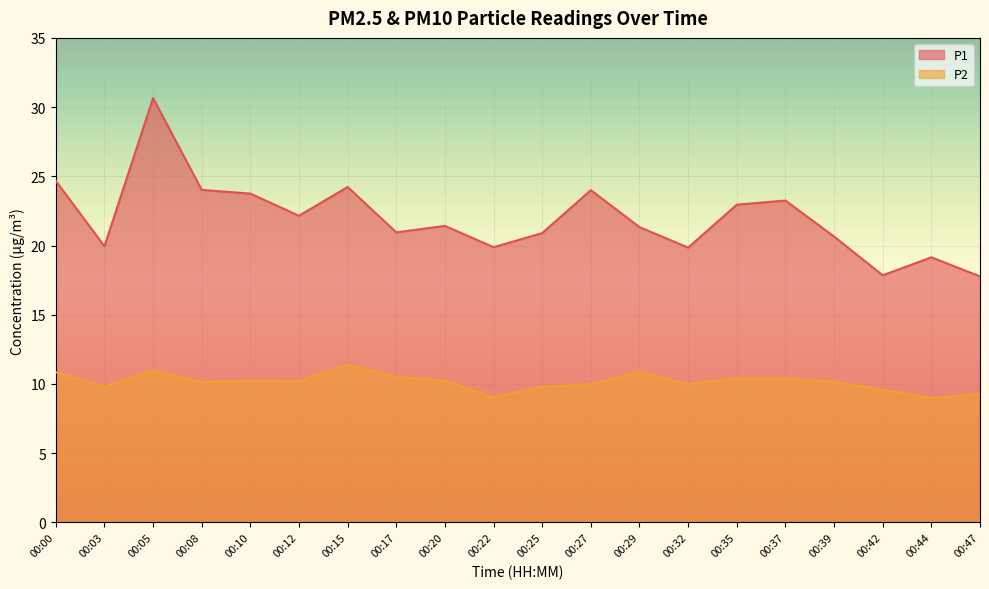

True or false: P2 and P1 cross at least once.

False